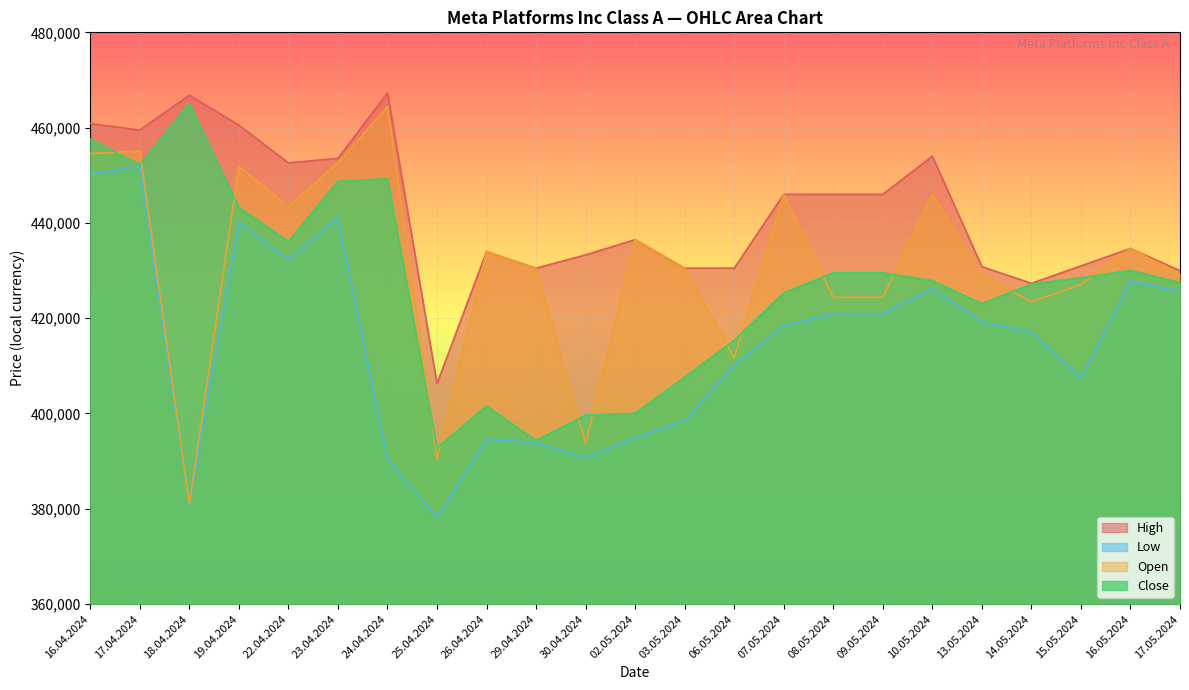

Which series has the largest total across all categories?

High